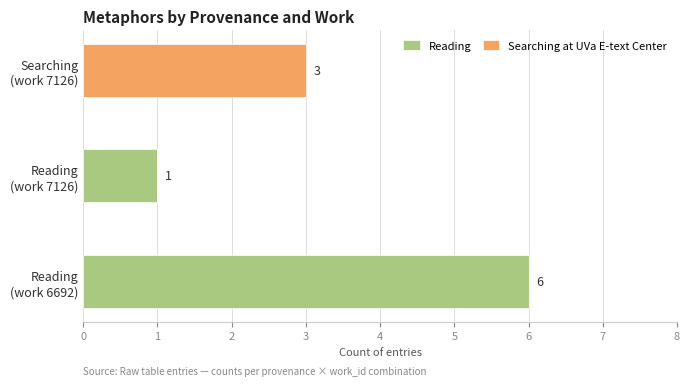

What is the highest value of the Reading series?

6